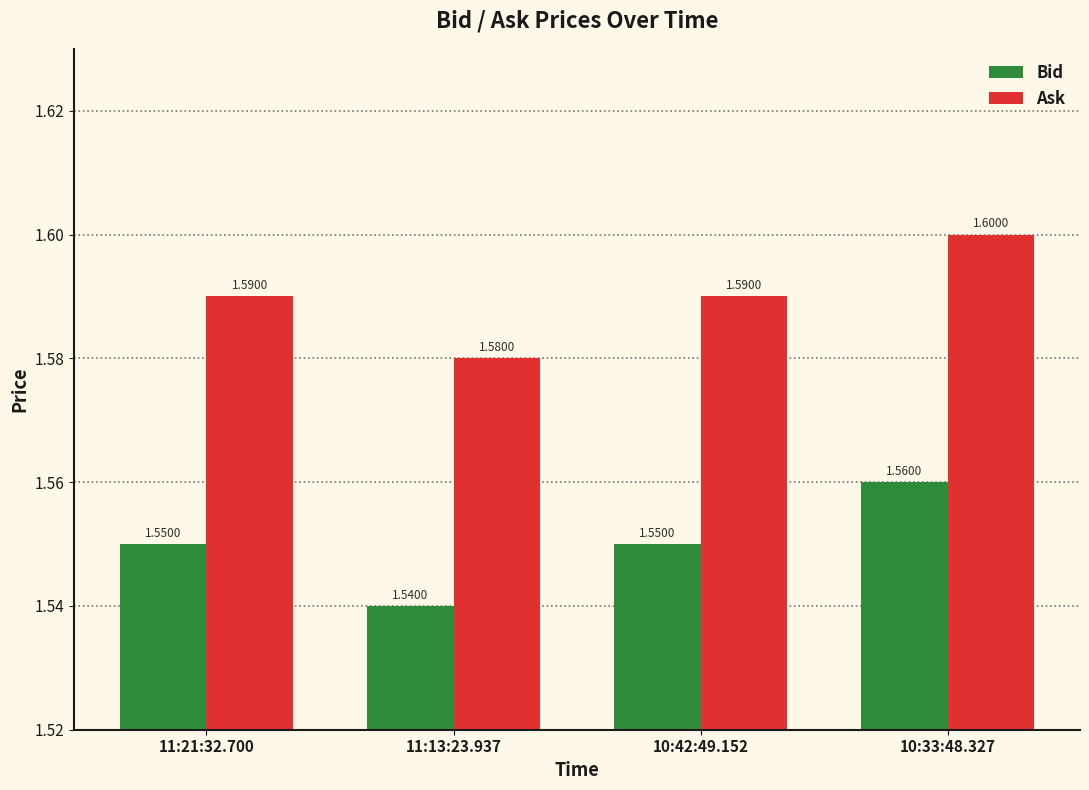

What is the greatest value displayed?

1.6